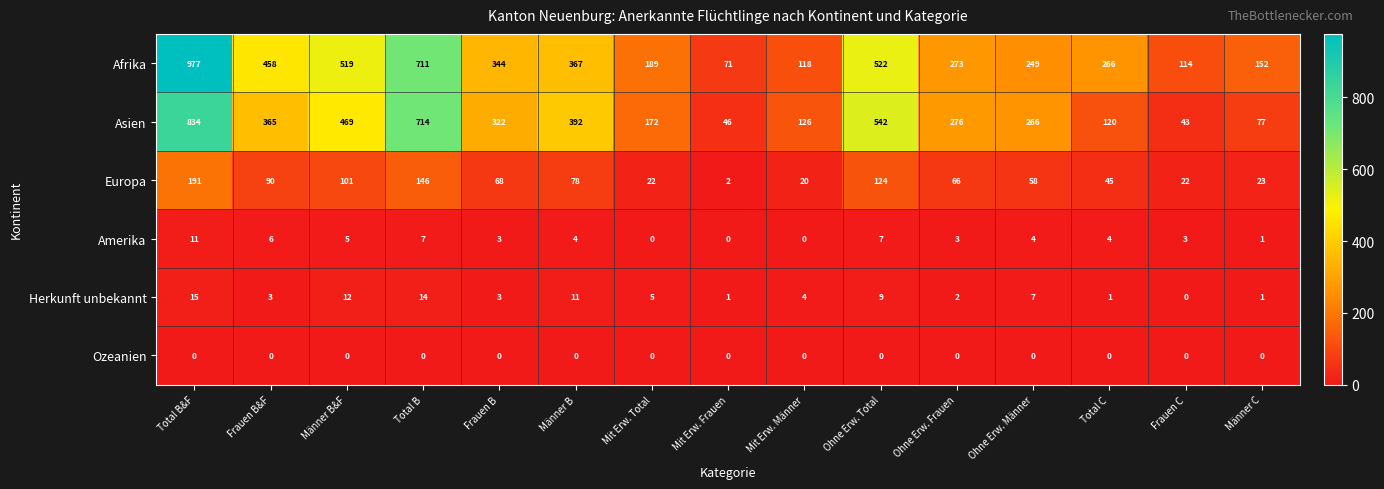

What is the minimum value for Asien?

43